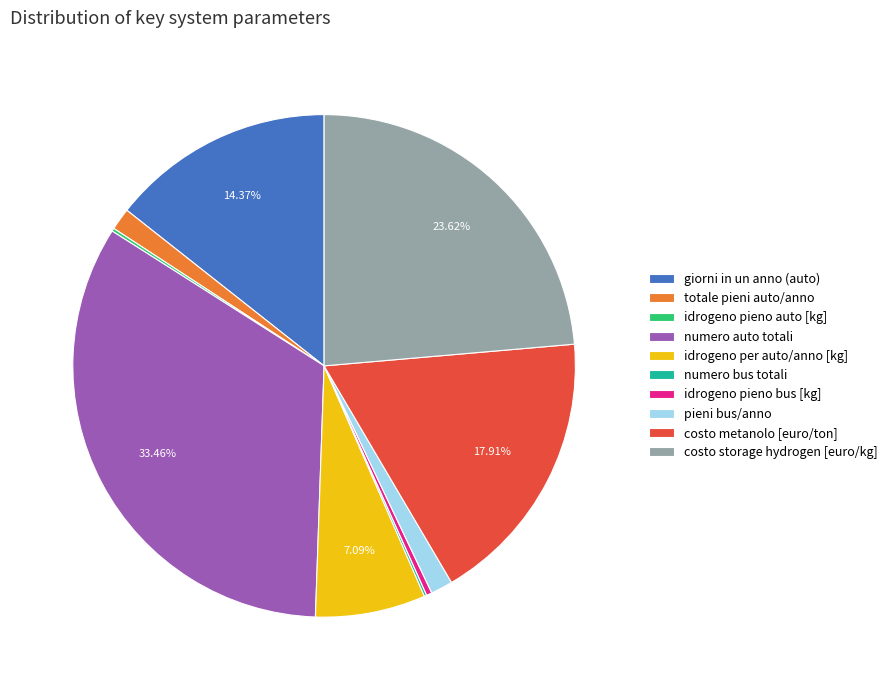

Does costo metanolo [euro/ton] account for over 50% of the chart?

No